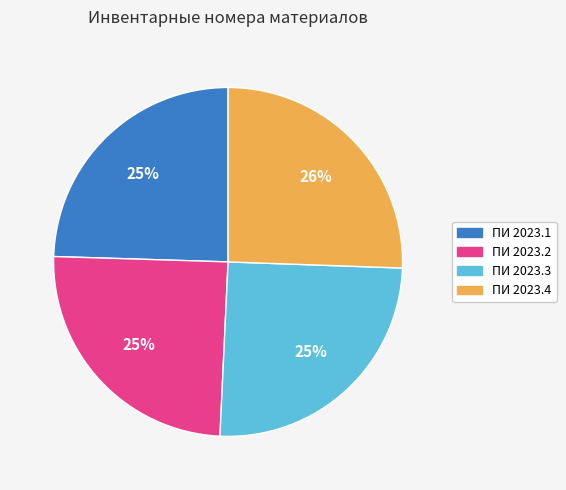

How many segments does this pie chart have?

4